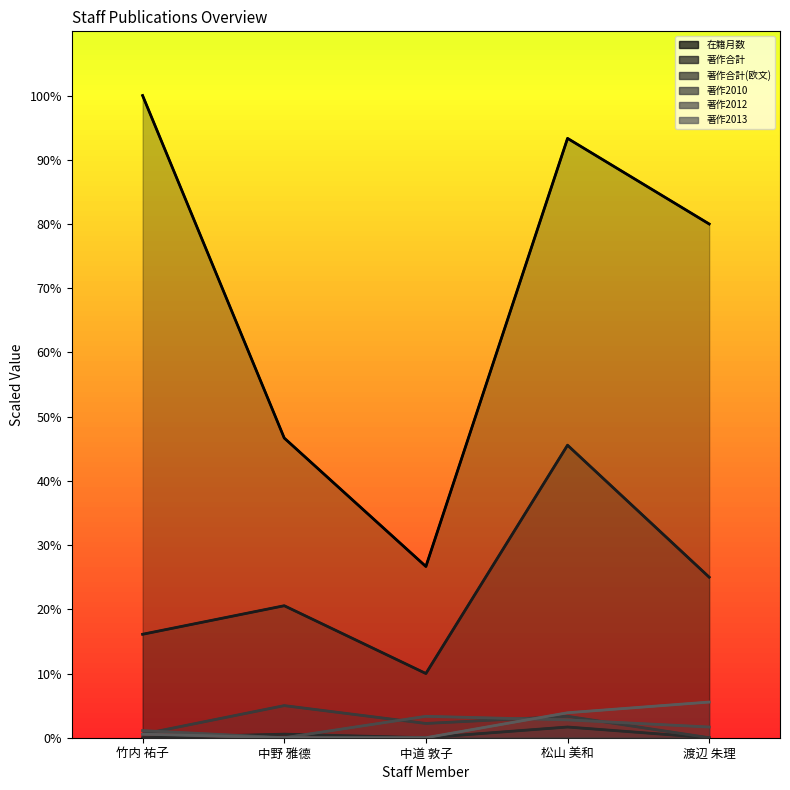

Is it true that 著作2013 equals 0.8 at 竹内 祐子?

False